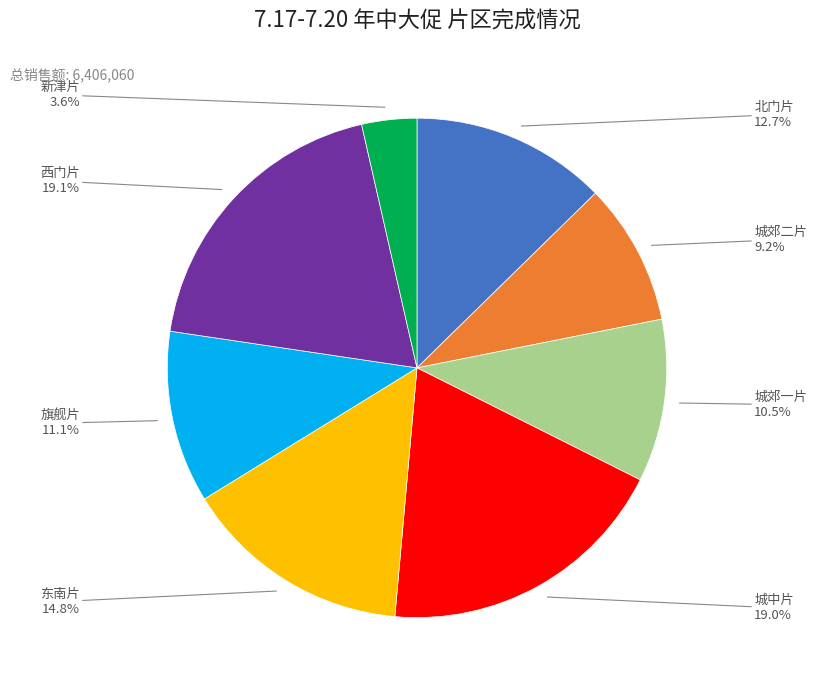

Is there a majority slice in this chart?

No